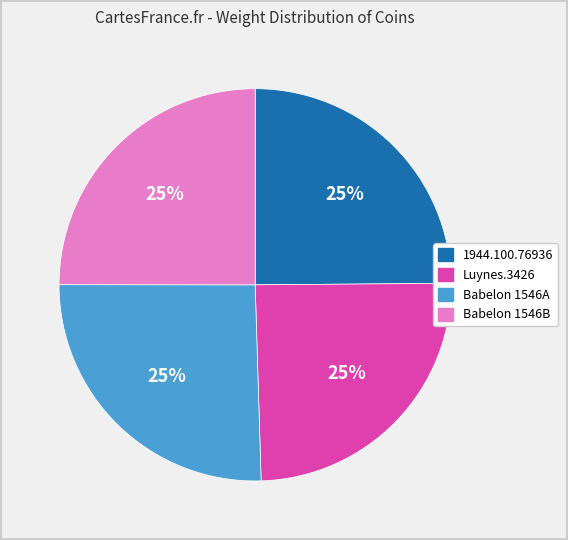

True or false: Babelon 1546B accounts for 25% of the total.

True